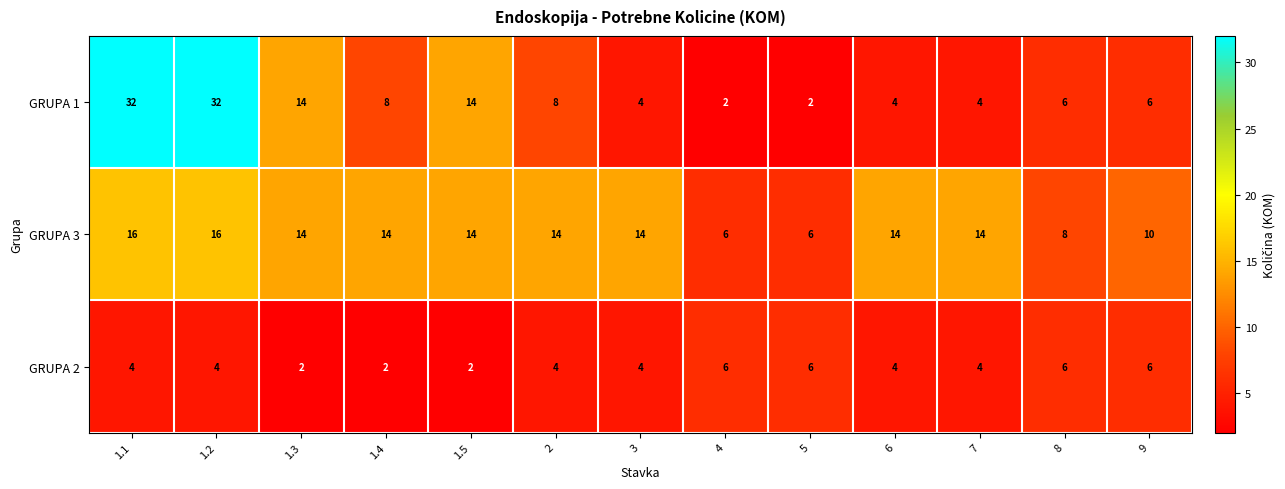

How many GRUPA 2 values are between 4 and 6?

10